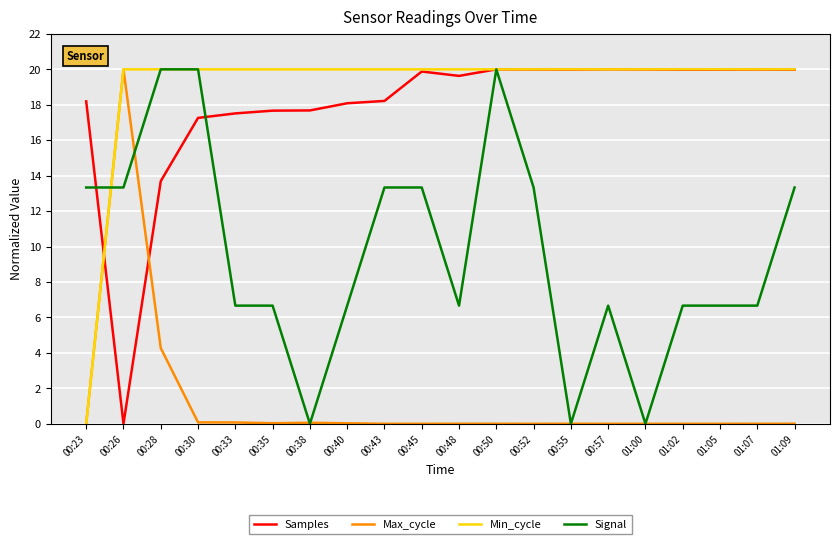

At which category is the sum across all series the highest?

00:50